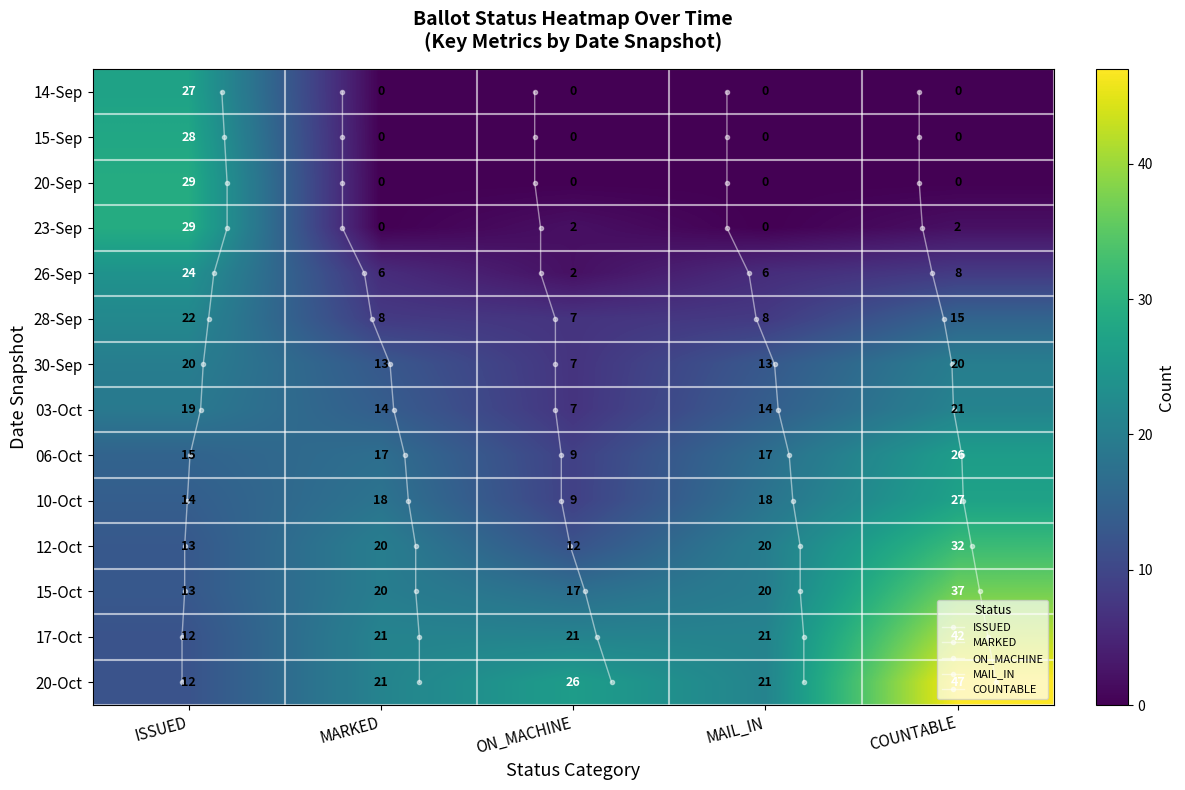

Is the value of 20-Oct at 1 greater than the value of 20-Sep at 13?

No